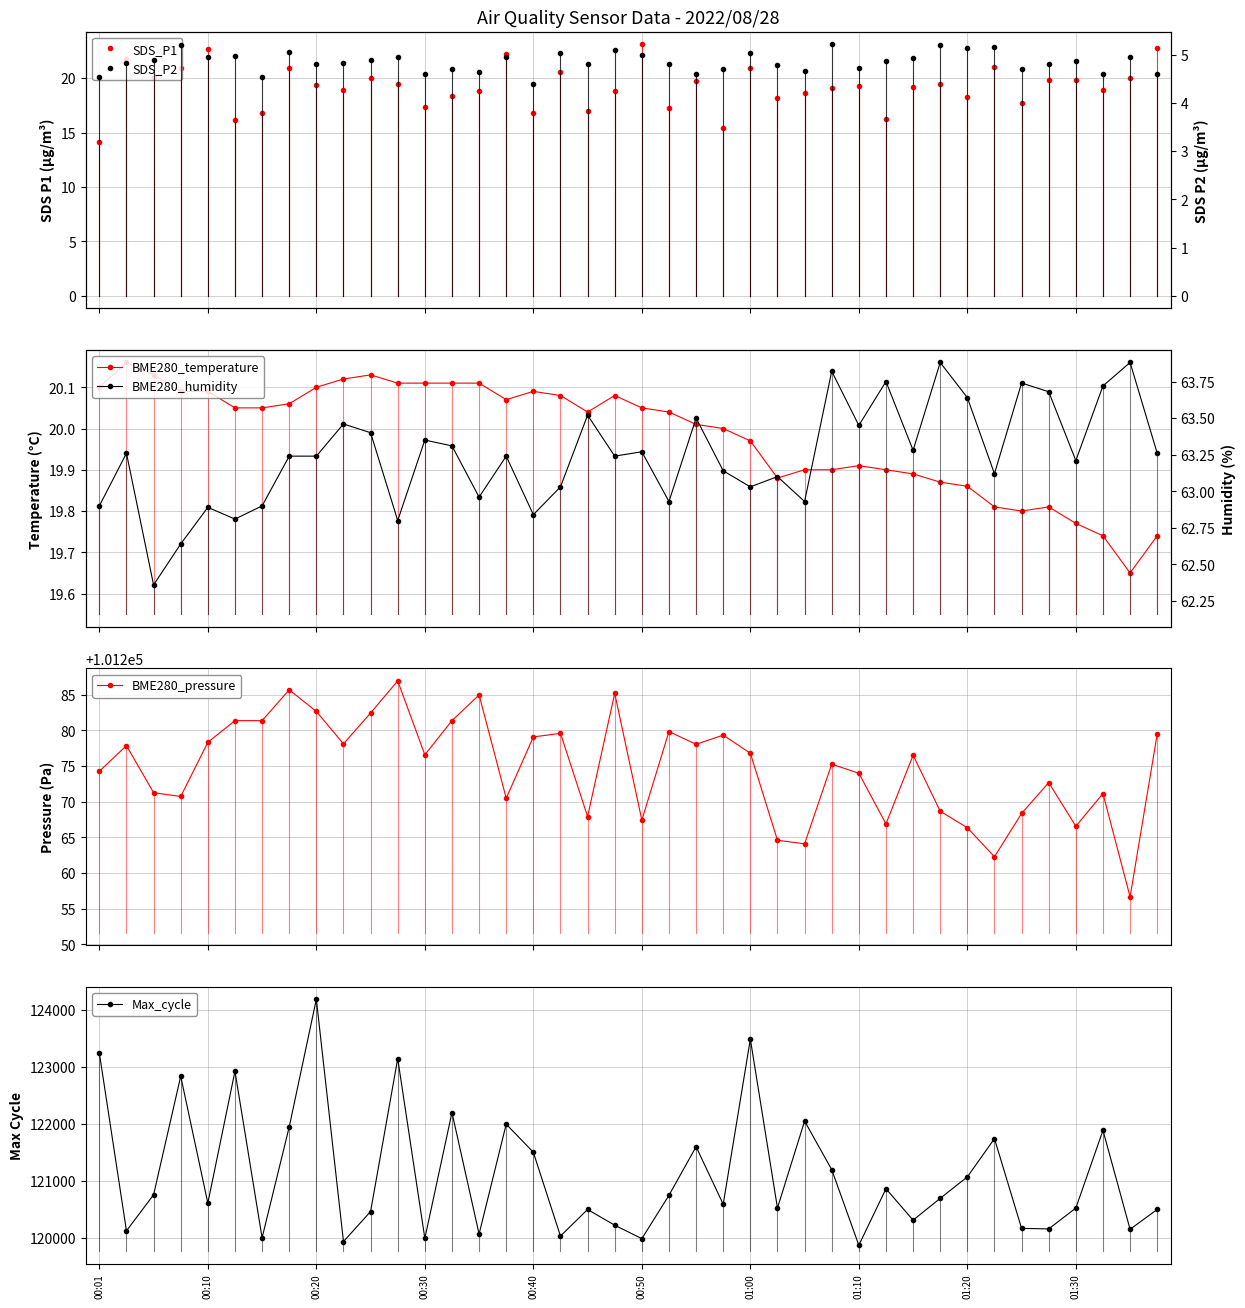

Count the number of data series in this chart.

6